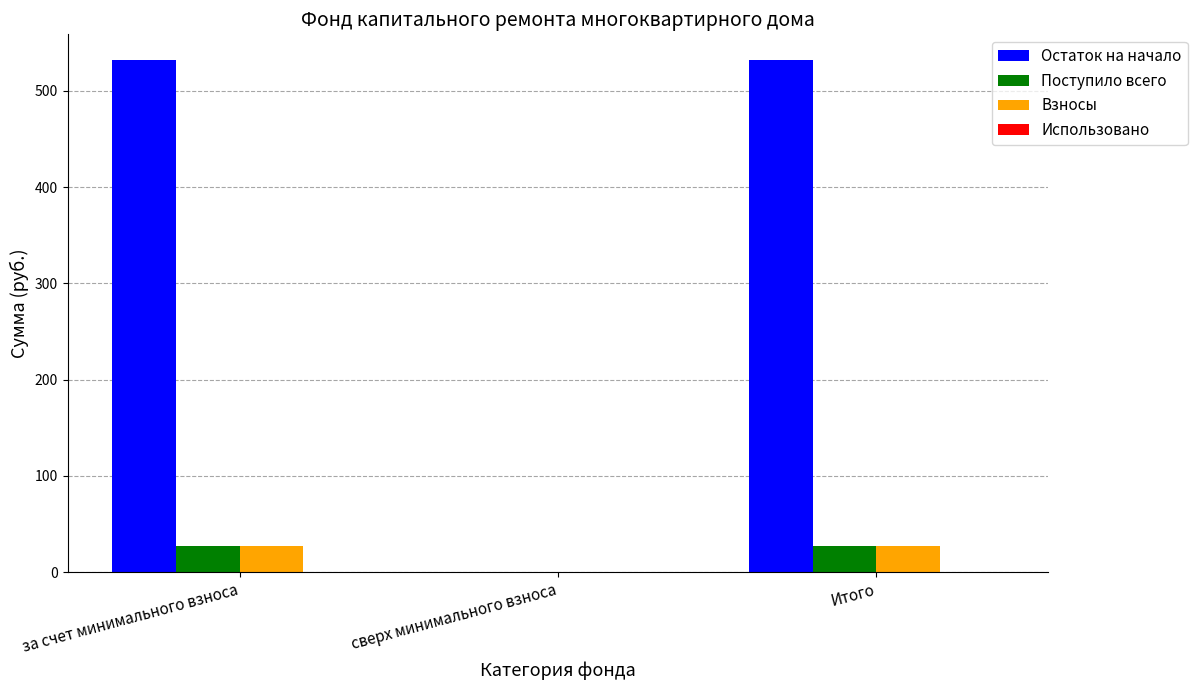

Reading right to left, list all the values displayed in this chart.

Остаток на начало: Итого=532.0	сверх минимального взноса=0.0	за счет минимального взноса=532.0
Поступило всего: Итого=26.7	сверх минимального взноса=0.0	за счет минимального взноса=26.7
Взносы: Итого=26.7	сверх минимального взноса=0.0	за счет минимального взноса=26.7